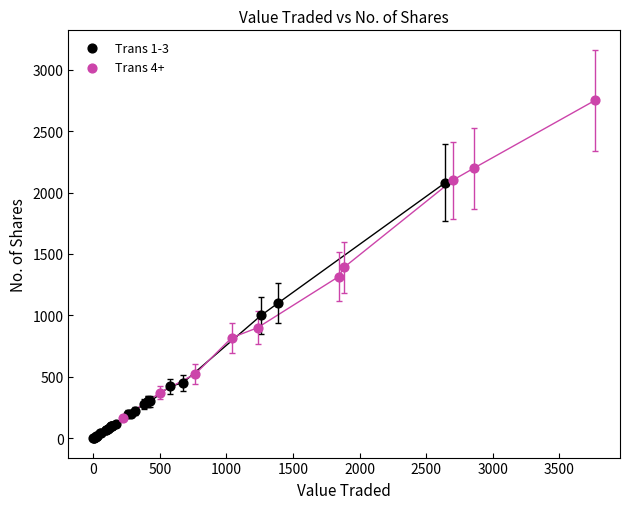

Which series contains the highest Y value?

Trans 4+